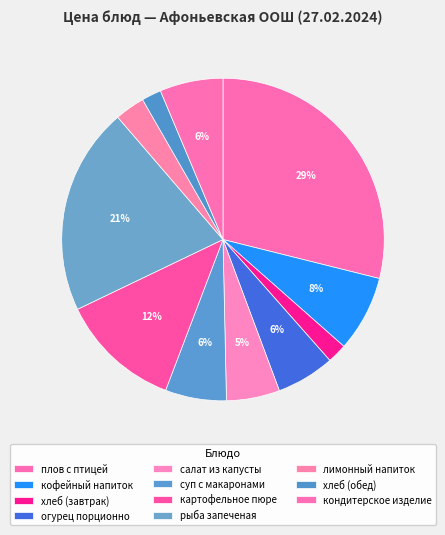

The кондитерское изделие slice represents 1% of the pie. True or false?

False